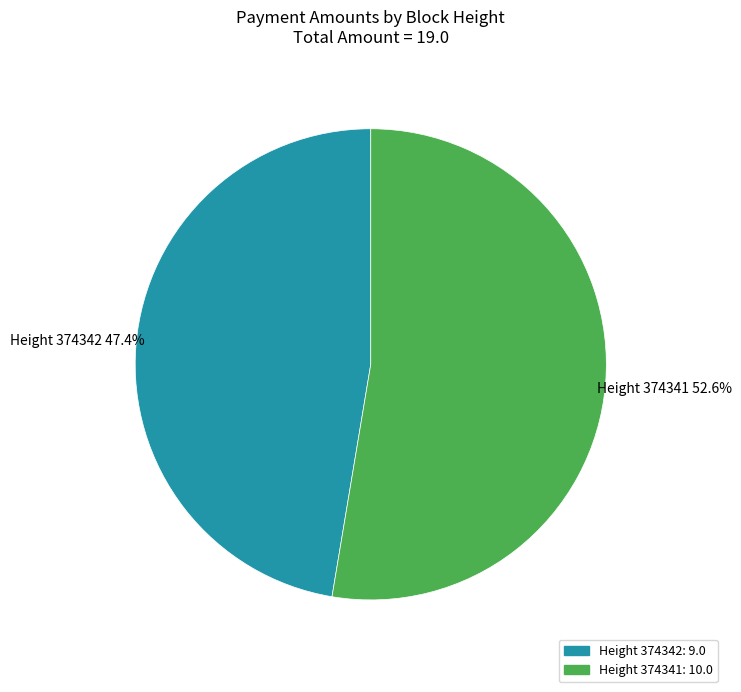

Is there any slice that represents more than half of the pie?

Yes